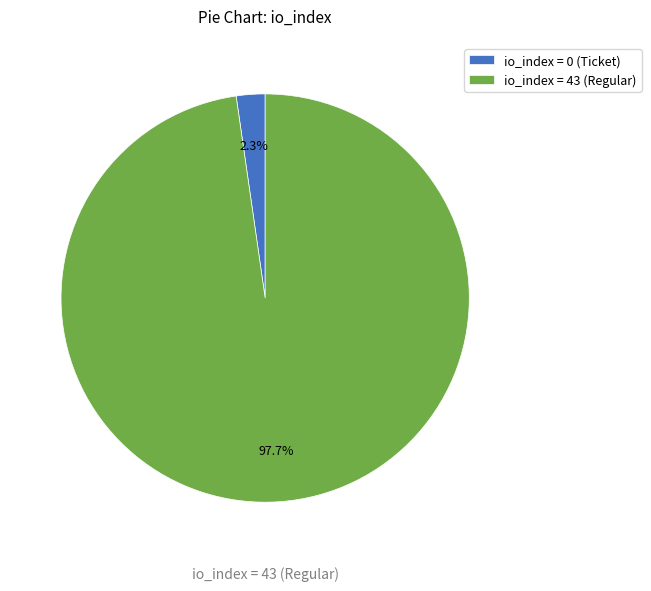

Which category accounts for the majority?

io_index = 43 (Regular)